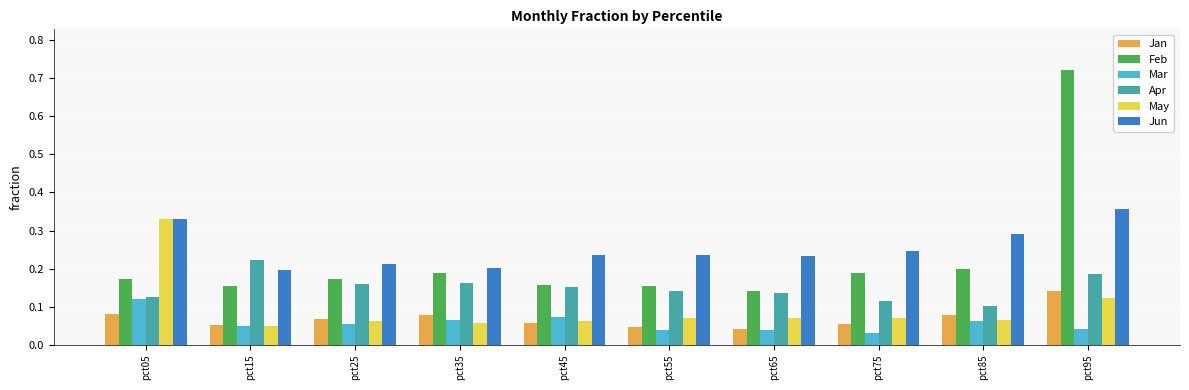

How many bars are there in each group?

6